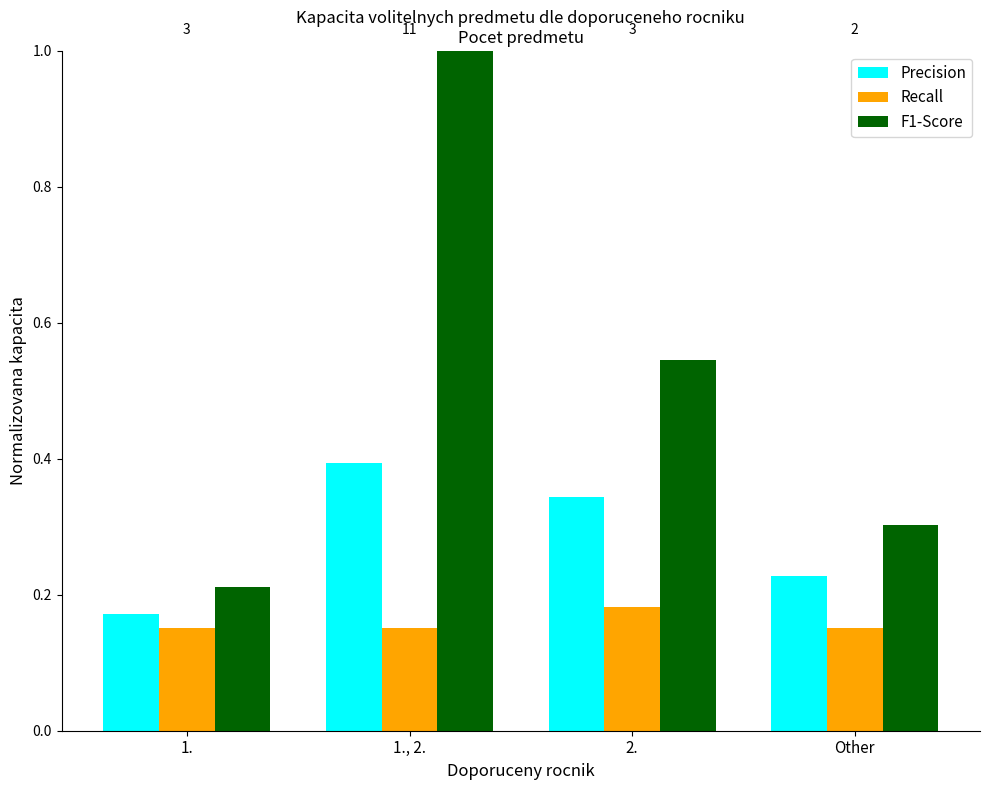

At Other, list the series in order from largest to smallest.

F1-Score, Precision, Recall